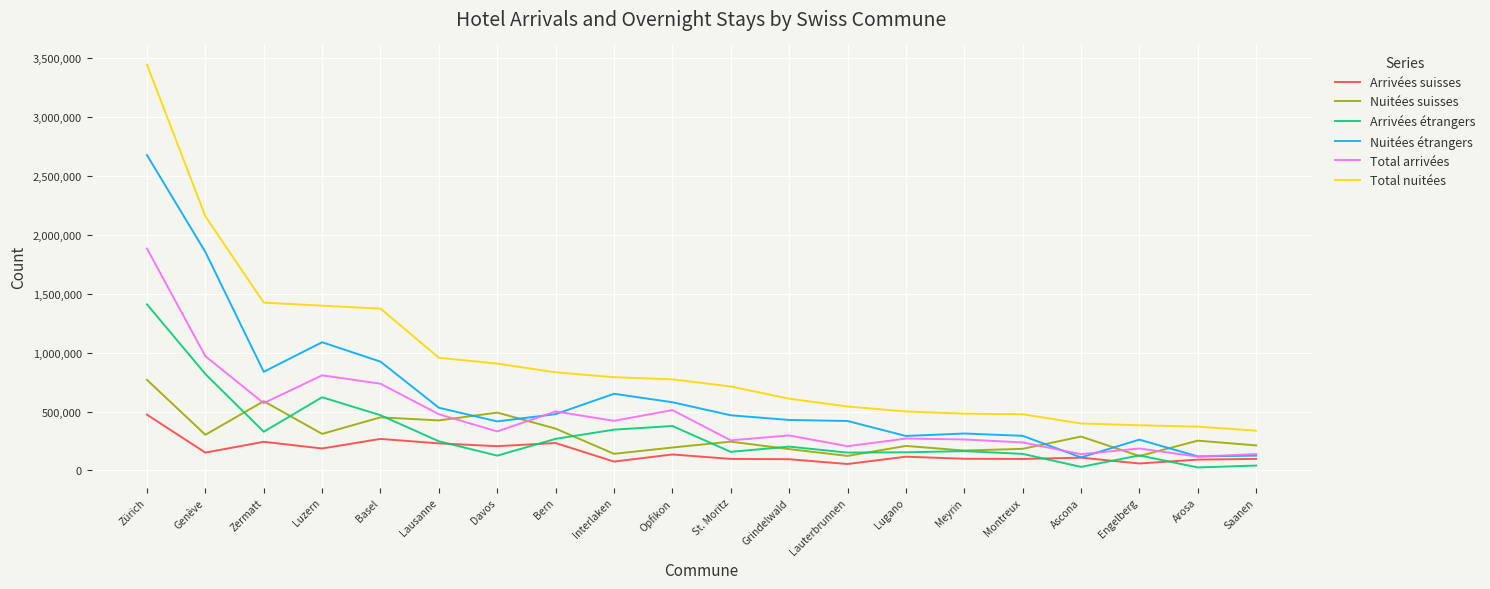

Rank the series by their maximum value, from lowest to highest.

Arrivées suisses, Nuitées suisses, Arrivées étrangers, Total arrivées, Nuitées étrangers, Total nuitées